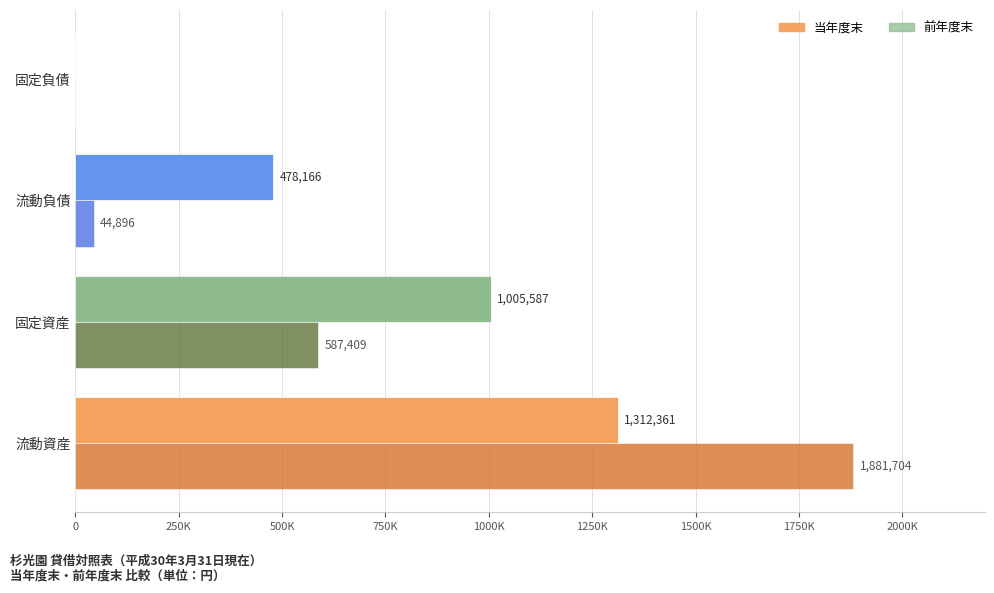

What are all the series names shown in the legend?

当年度末, 前年度末